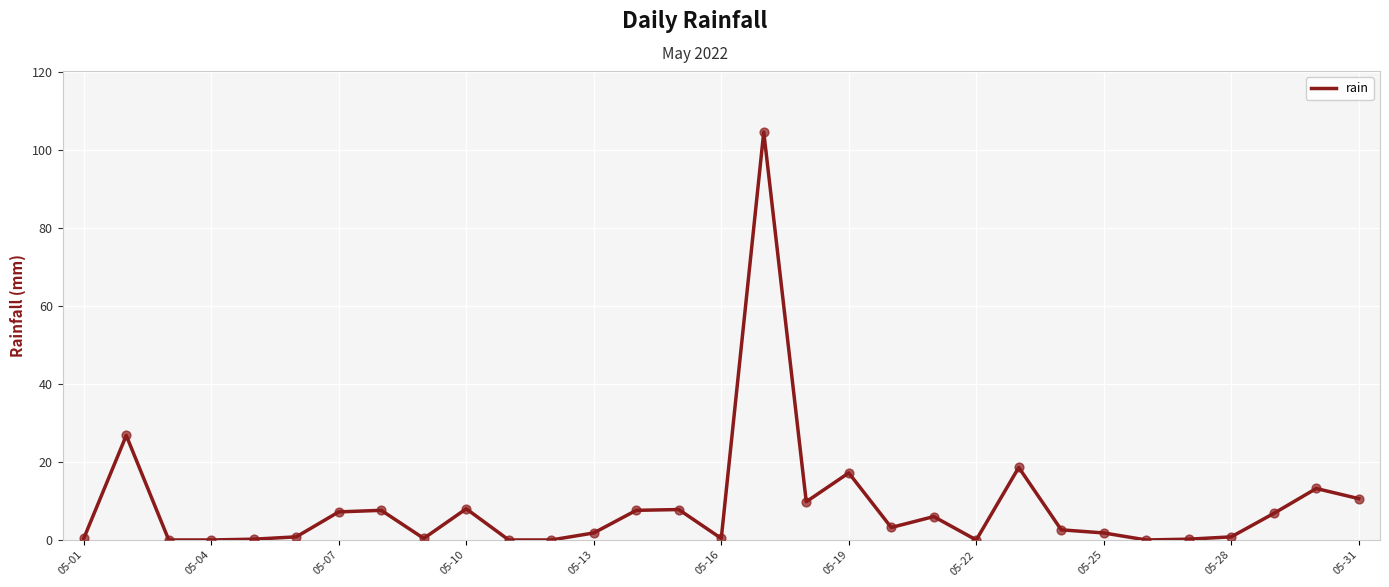

What is the maximum value shown in the chart?

104.6